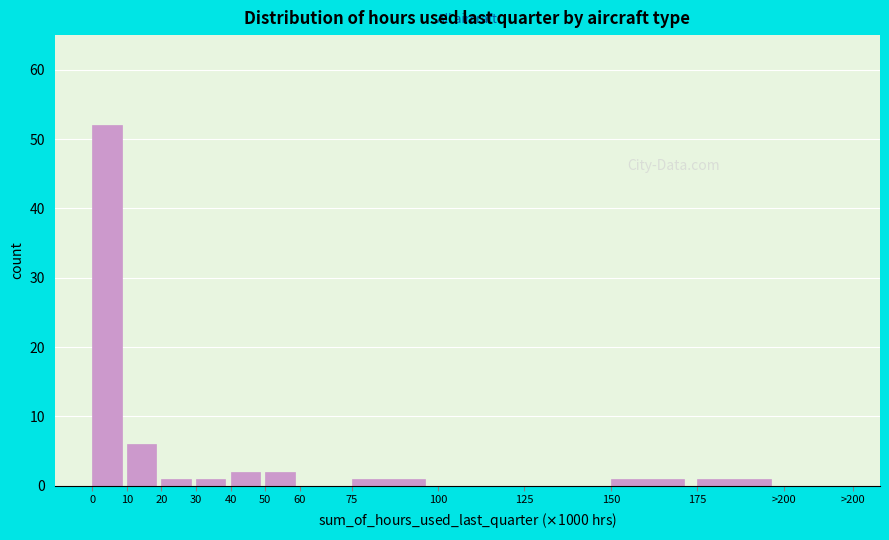

Reading right to left, list all the values displayed in this chart.

>200=0	175=1	150=1	125=0	100=0	75=1	60=0	50=2	40=2	30=1	20=1	10=6	0=52